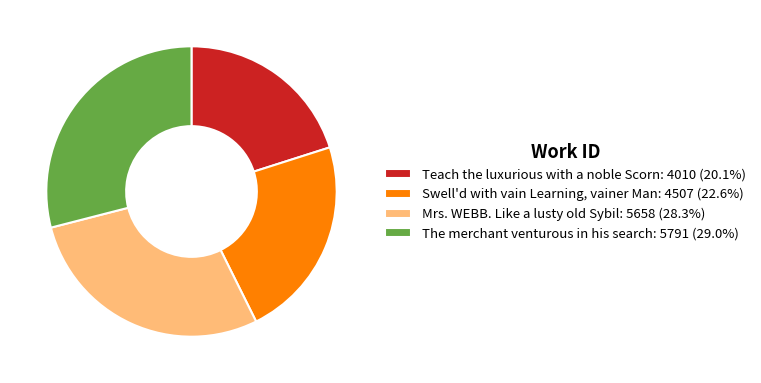

Which category has the biggest portion of the pie?

The merchant venturous in his search